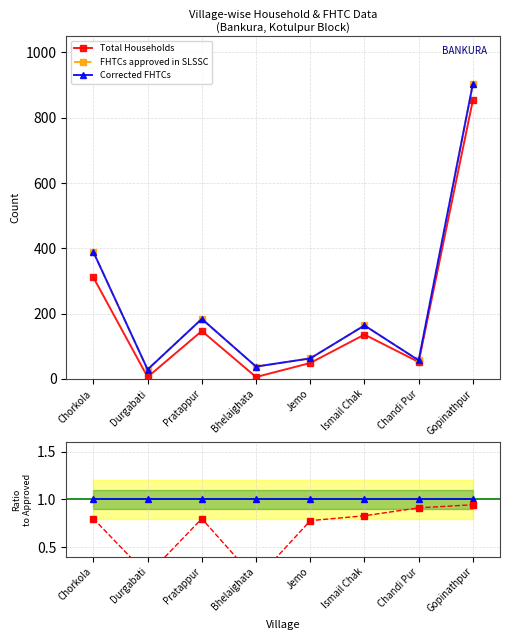

What is the greatest value displayed?

904.0